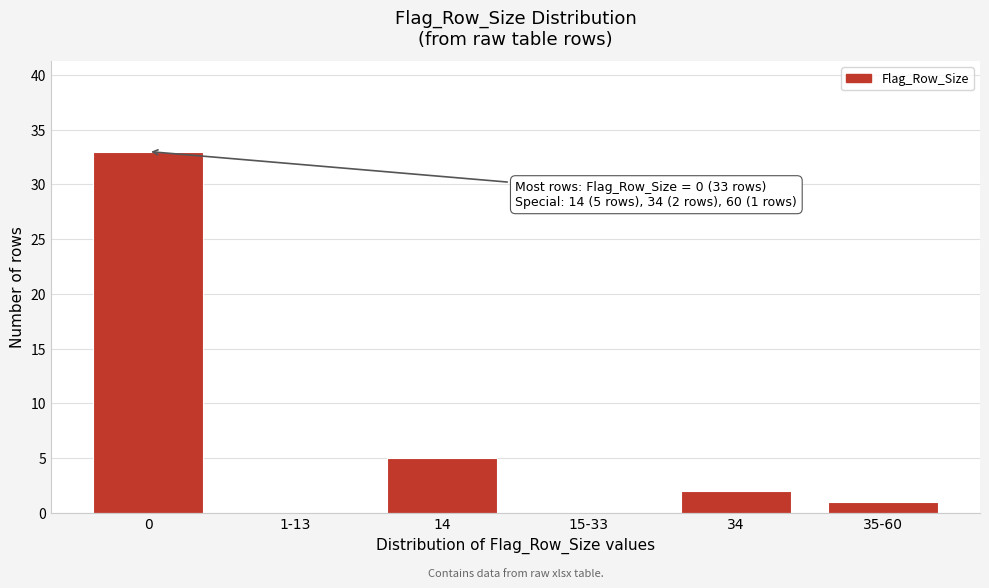

Reading left to right, what are all the values shown in this chart?

0=33	1-13=0	14=5	15-33=0	34=2	35-60=1